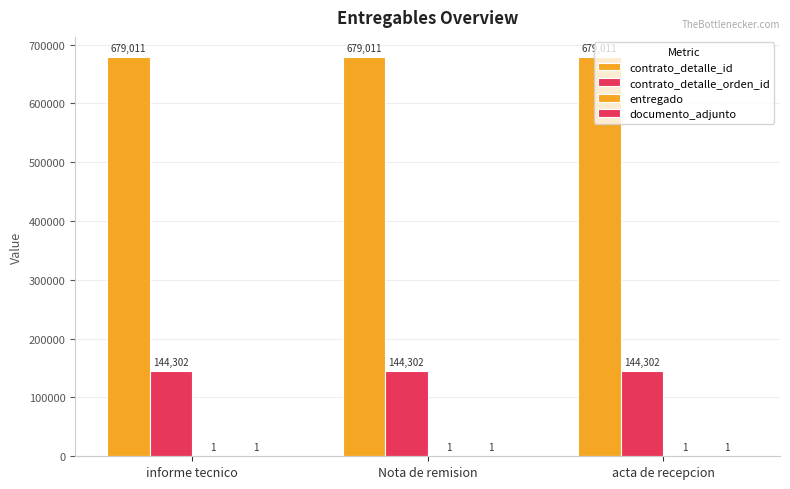

Which series has the largest total across all categories?

contrato_detalle_id